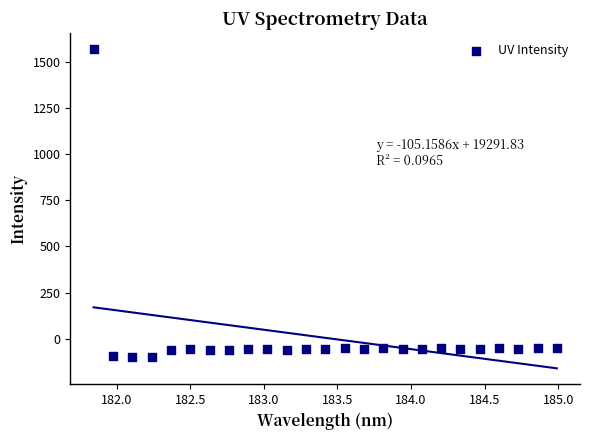

What is the range of Y values (max minus min)?

1673.3